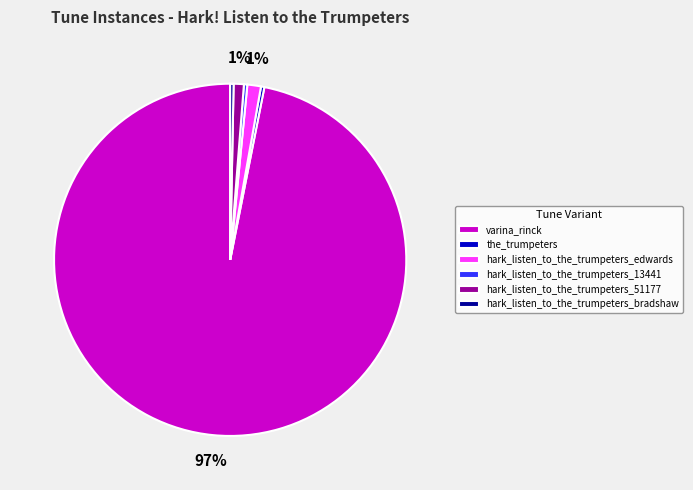

Which slice is the largest?

varina_rinck